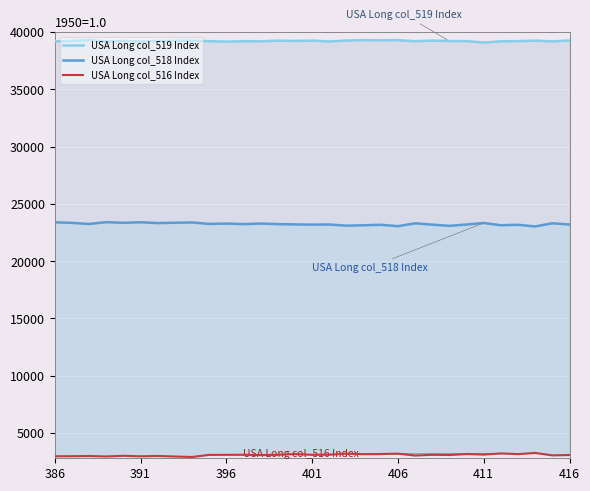

What is the maximum value shown in the chart?

39296